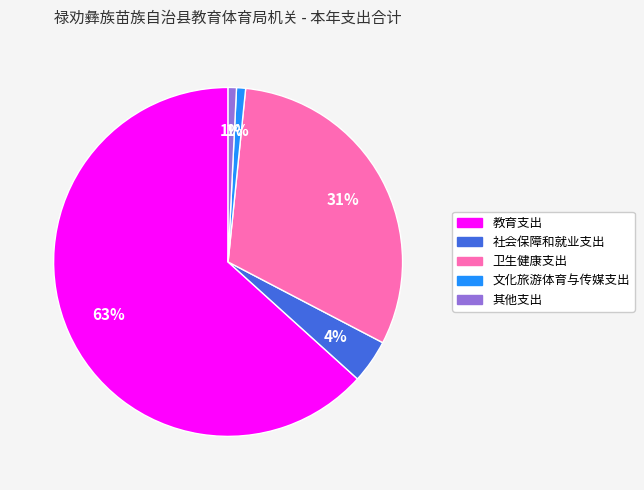

Between 教育支出 and 社会保障和就业支出, which is larger?

教育支出